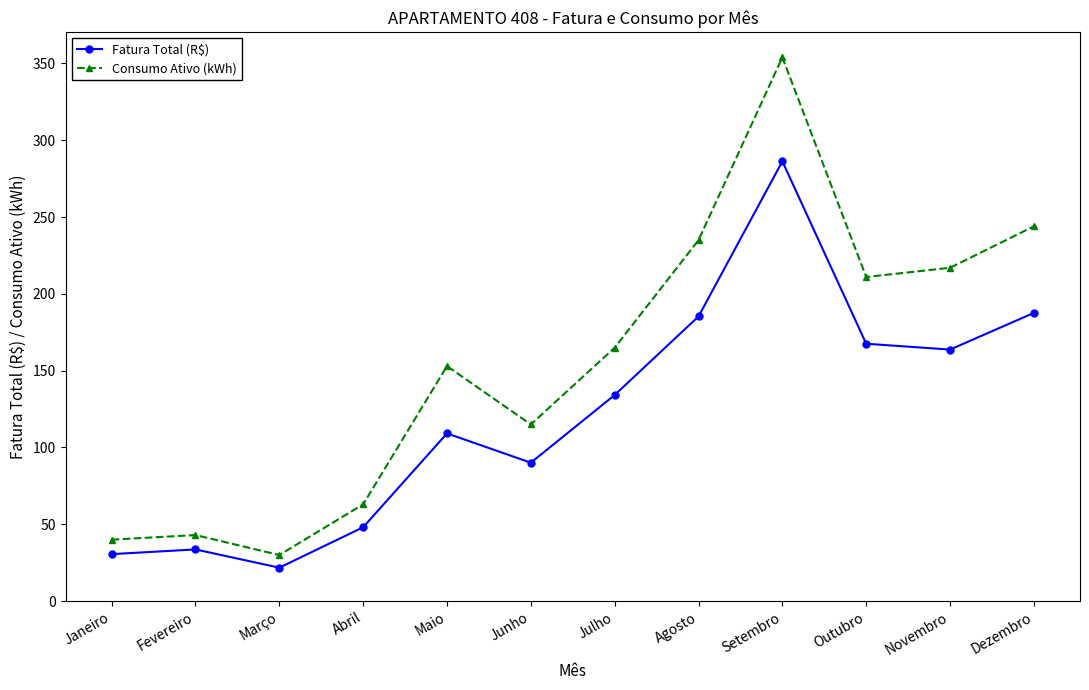

The Fatura Total (R$) series shows 42.8 at Junho. True or false?

False